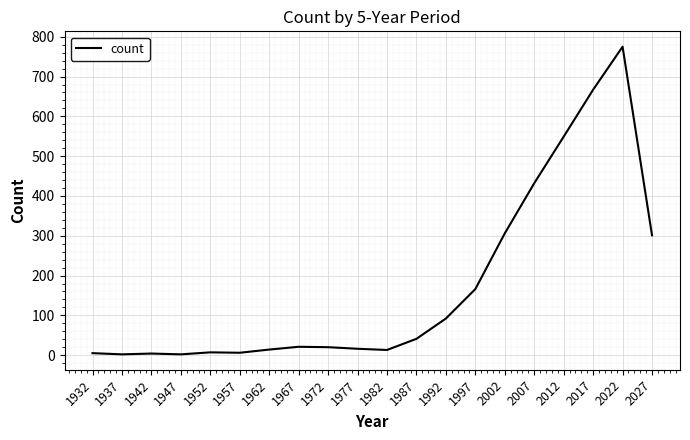

Read the value at 1997.

166